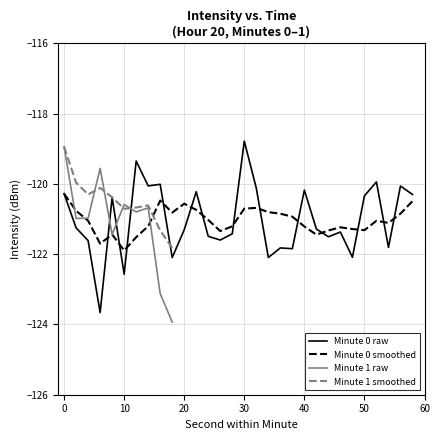

Is it true that 20:00 (s 0-58) equals -164.8 at 16?

False